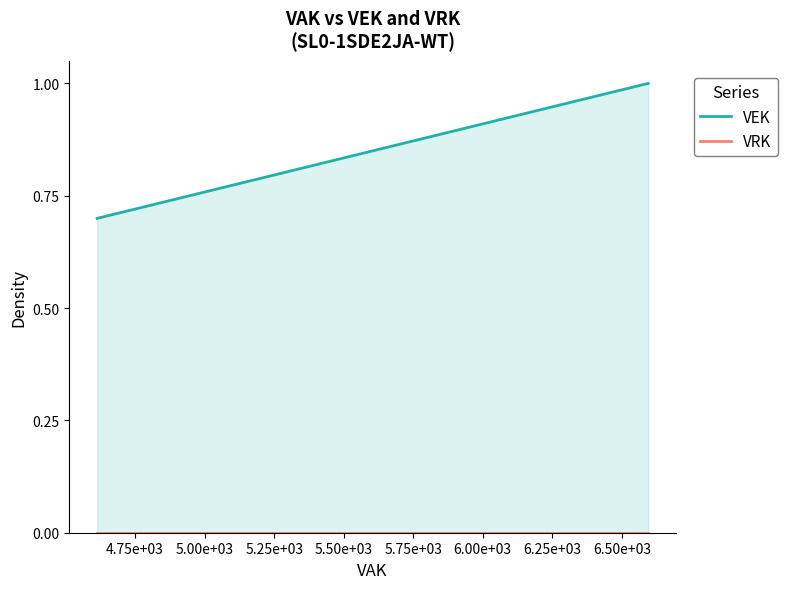

What is the label of the 7th point from the left?

6.00e+03